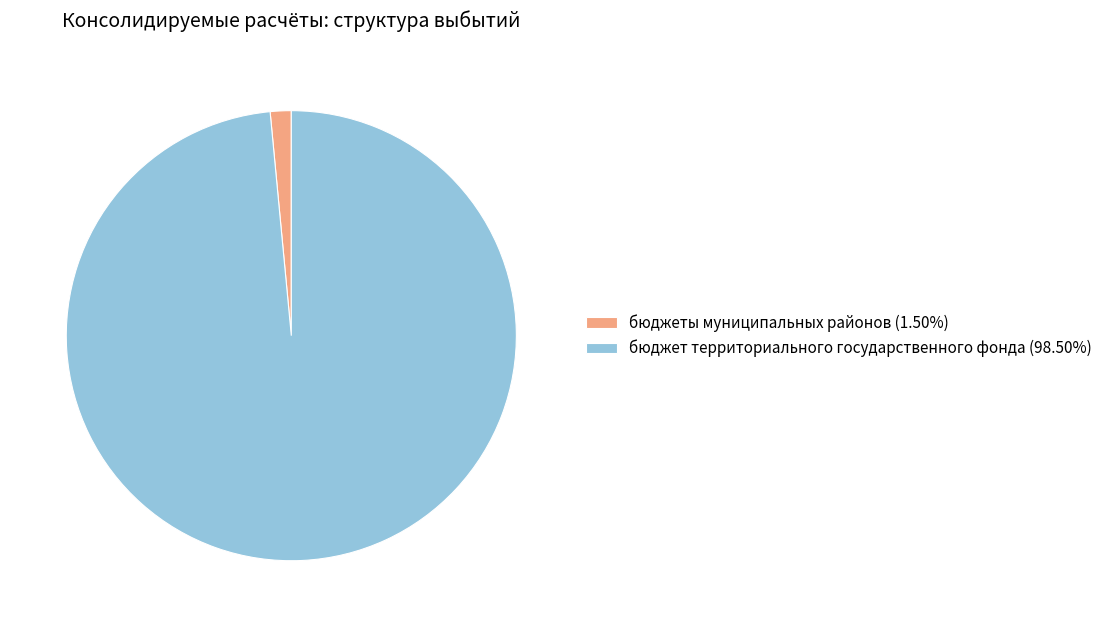

What is the ratio of the value at бюджет территориального государственного фонда (98.50%) to the value at бюджеты муниципальных районов (1.50%)?

65.5